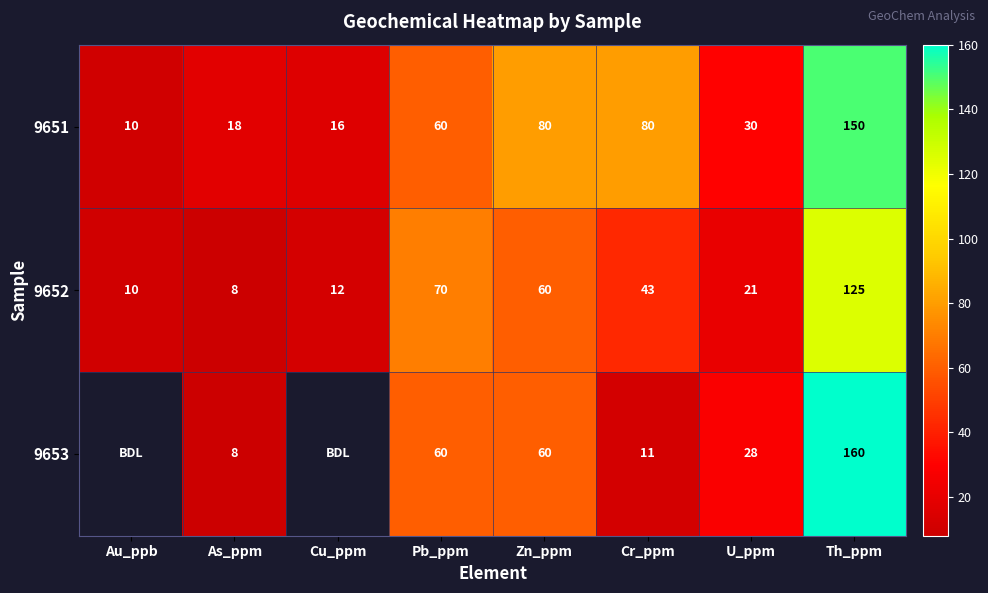

Rank the series at U_ppm from highest to lowest value.

9651, 9653, 9652